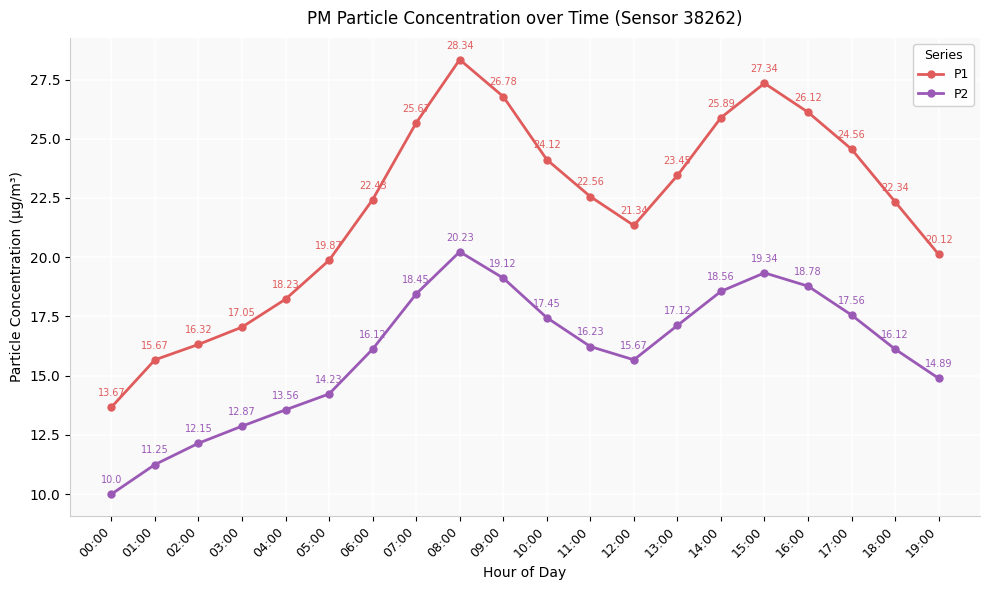

True or false: P2 and P1 intersect in this chart.

False